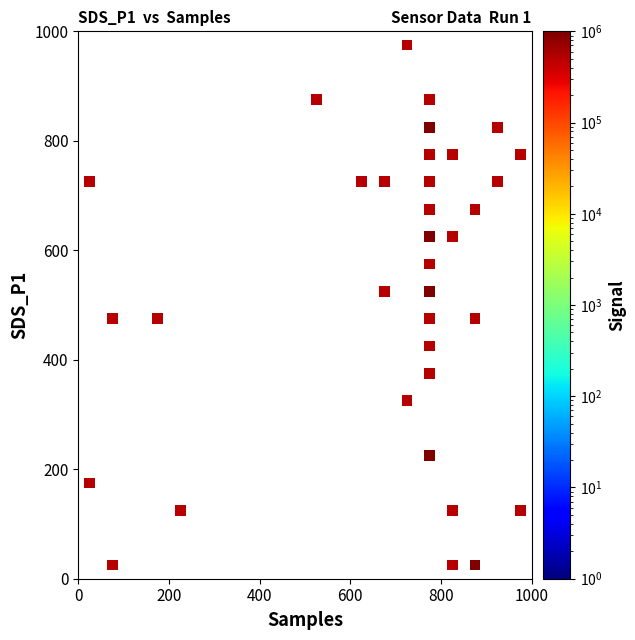

What is the range of X values (max minus min)?

950